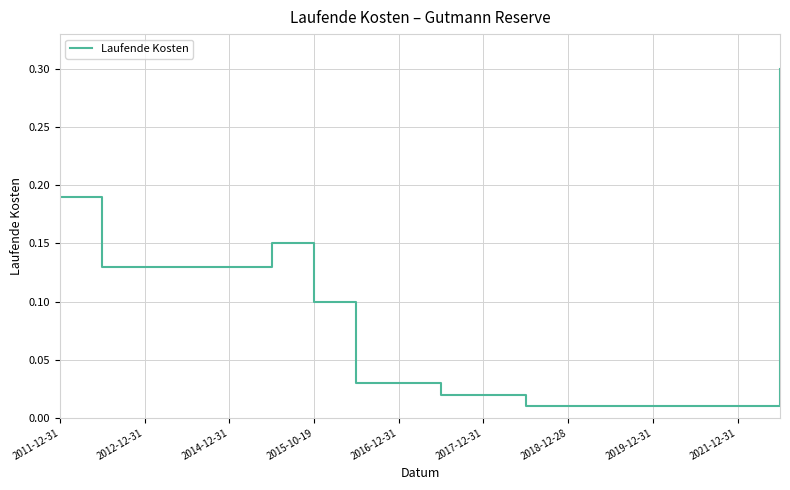

What is the maximum value shown in the chart?

0.3